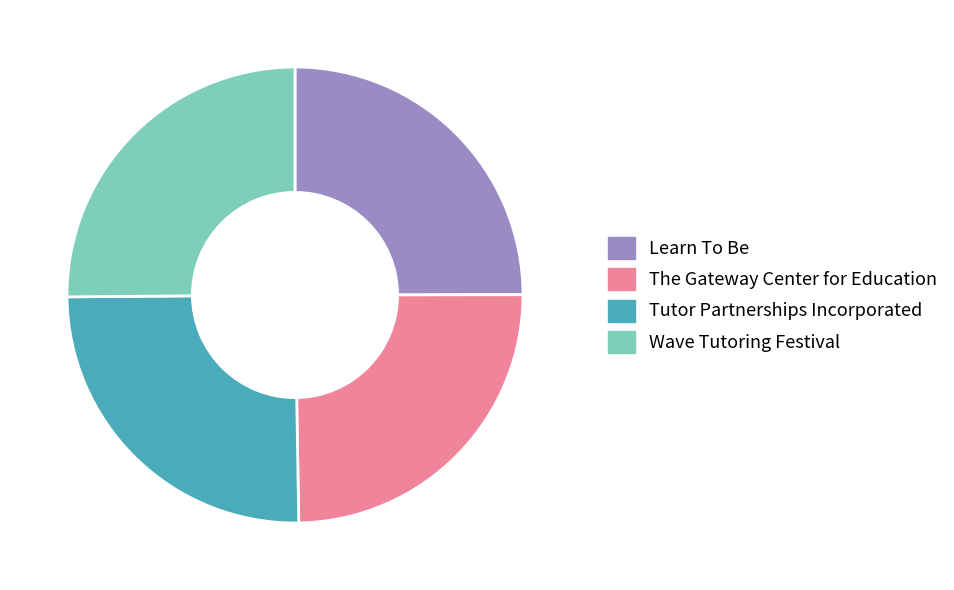

True or false: Learn To Be accounts for 12% of the total.

False